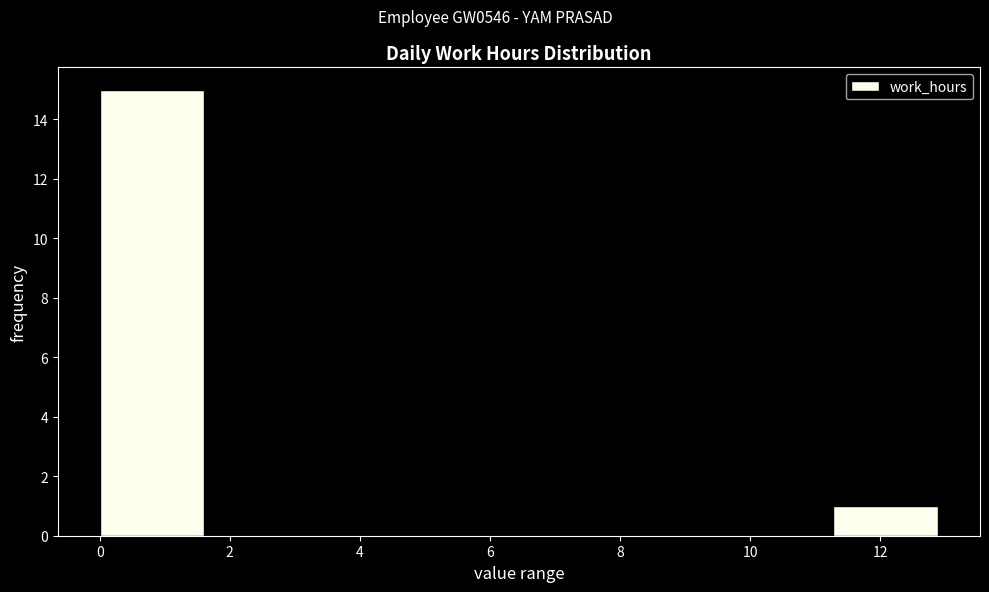

Reading left to right, list every bar in this chart as the range it spans on the x-axis followed by its height. Neither the bar edges nor the heights are printed on the chart, so give them approximately, as read against the axes.

0.0 to 1.6: 15
1.6 to 3.2: 0
3.2 to 4.8: 0
4.8 to 6.4: 0
6.4 to 8.0: 0
8.0 to 9.6: 0
9.6 to 11.2: 0
11.2 to 12.8: 1